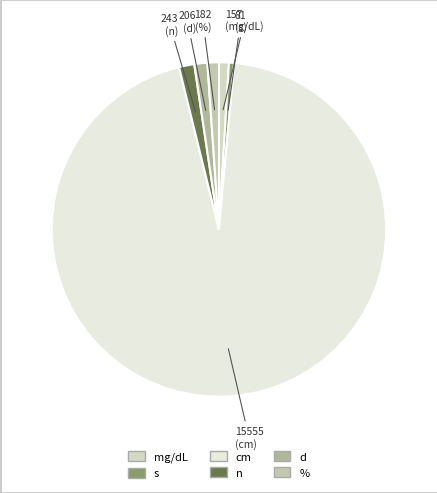

Count the number of slices in the pie.

6